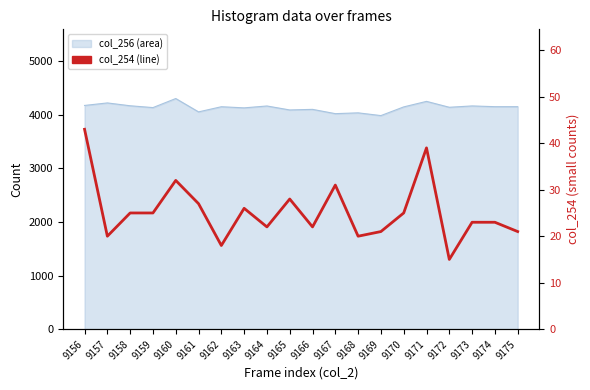

List the labels in order of value, largest first.

9156, 9171, 9160, 9167, 9165, 9161, 9163, 9158, 9159, 9170, 9173, 9174, 9164, 9166, 9169, 9175, 9157, 9168, 9162, 9172